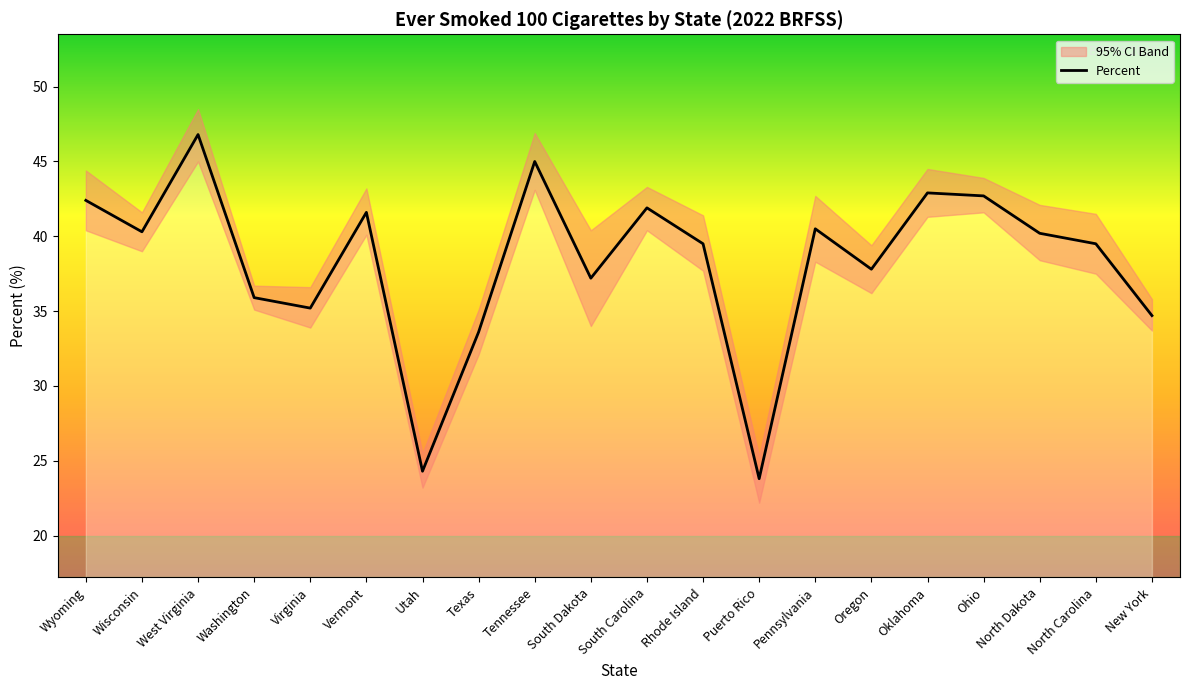

What is the ratio of the value at South Carolina to the value at North Dakota?

1.0